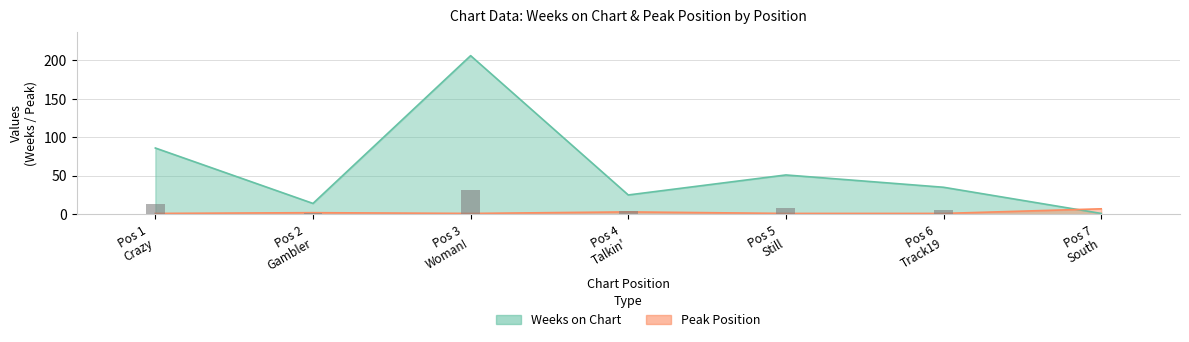

Between Pos 2 Gambler and Pos 7 South, which series saw the biggest shift?

Weeks on Chart